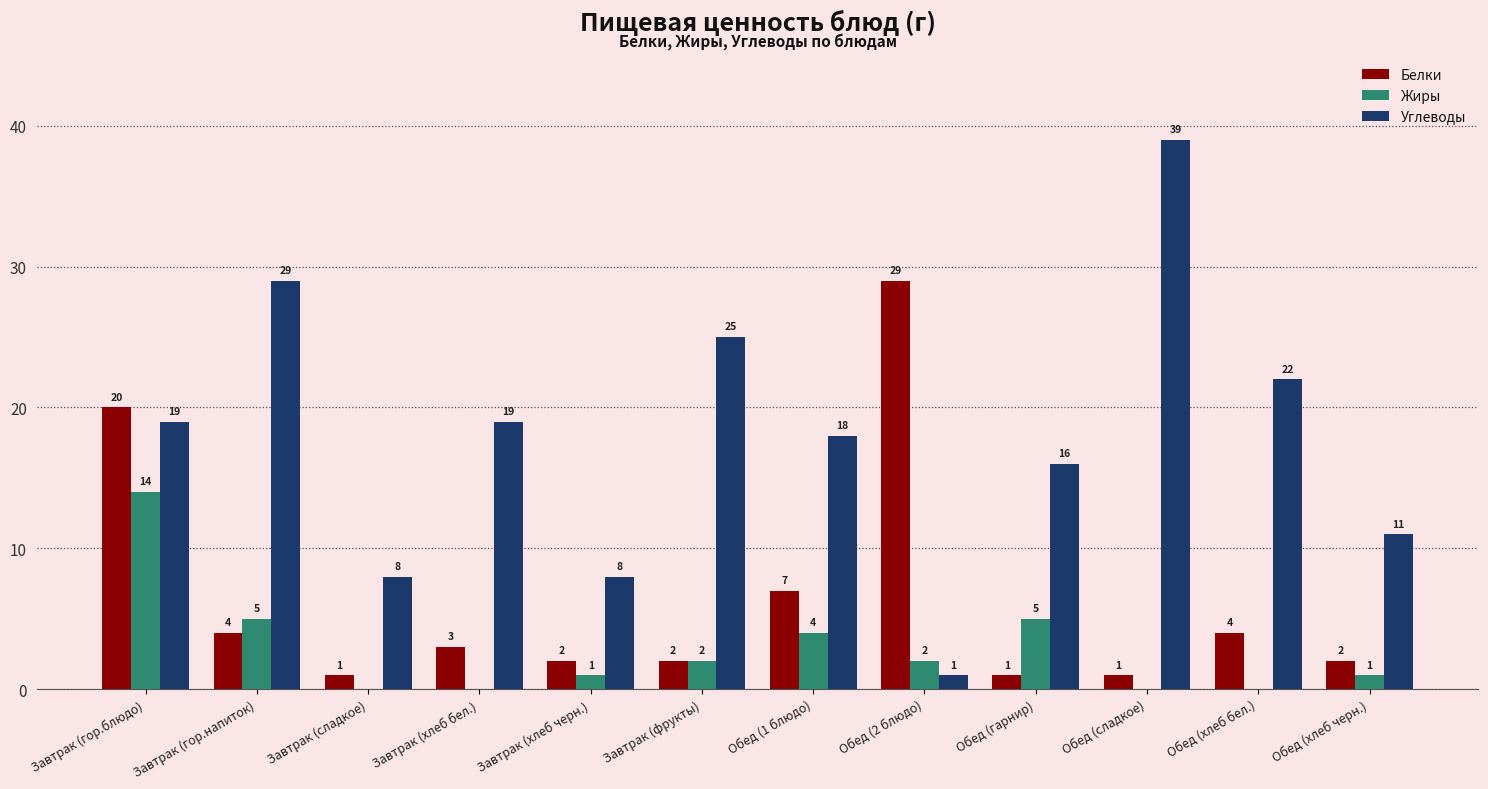

Reading left to right, transcribe all the data shown in this chart.

Белки: 20	4	1	3	2	2	7	29	1	1	4	2
Жиры: 14	5	0	0	1	2	4	2	5	0	0	1
Углеводы: 19	29	8	19	8	25	18	1	16	39	22	11